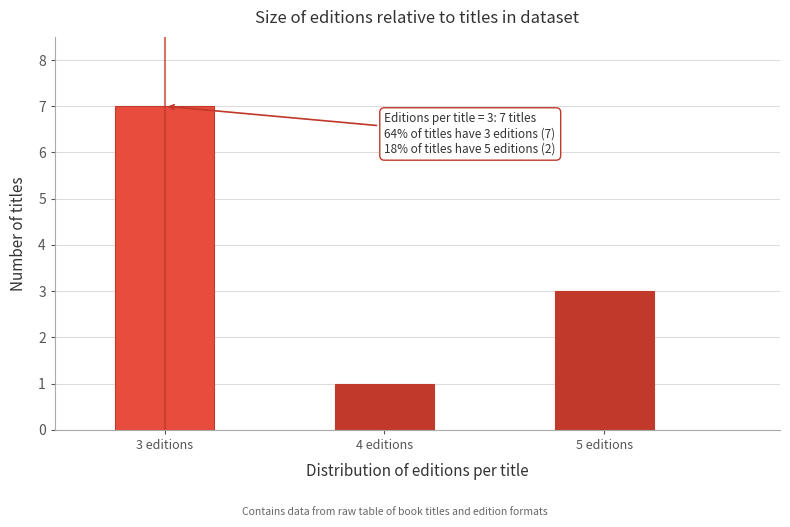

Reading left to right, list all the values displayed in this chart.

3 editions=7	4 editions=1	5 editions=3